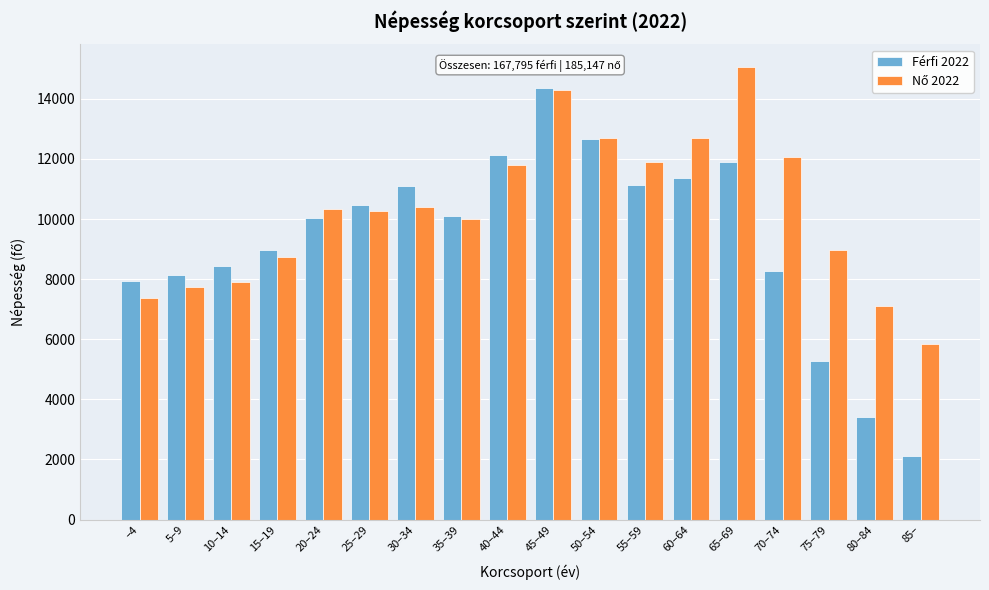

Which series has the largest range (max minus min)?

Férfi 2022